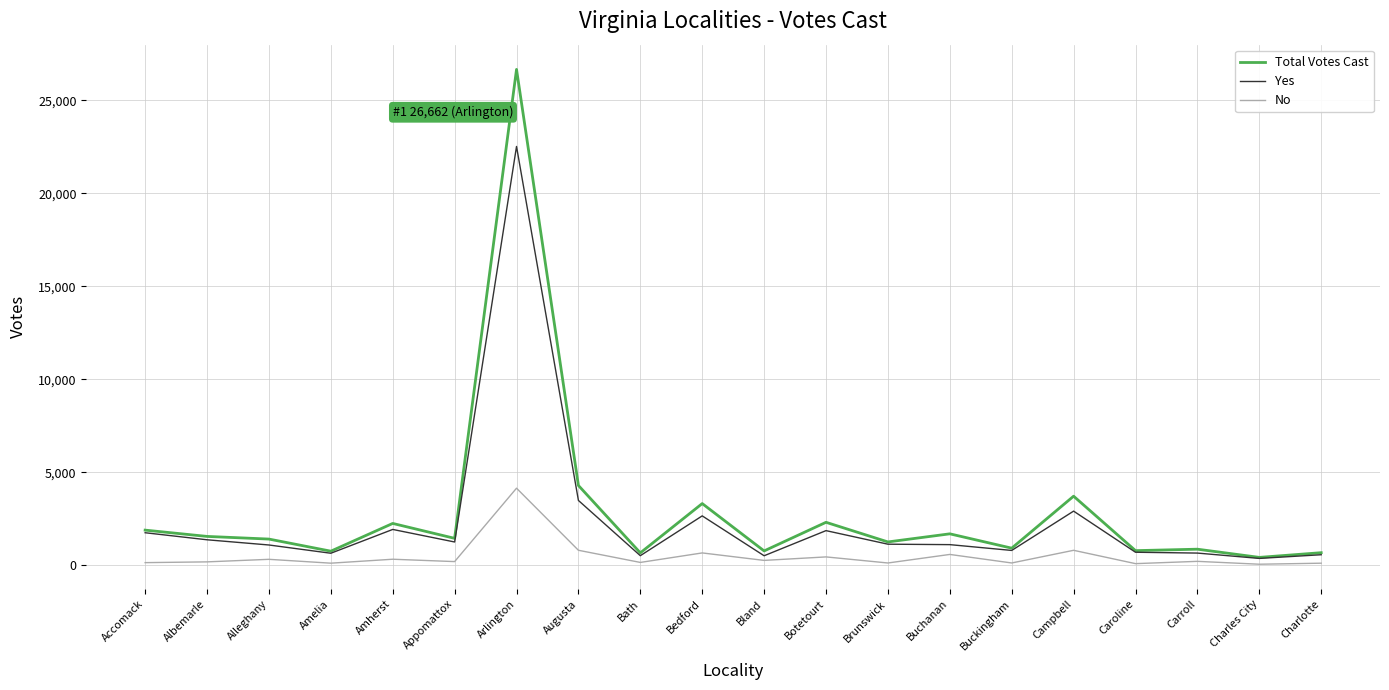

Is it true that Total Votes Cast equals 422 at Charles City?

True